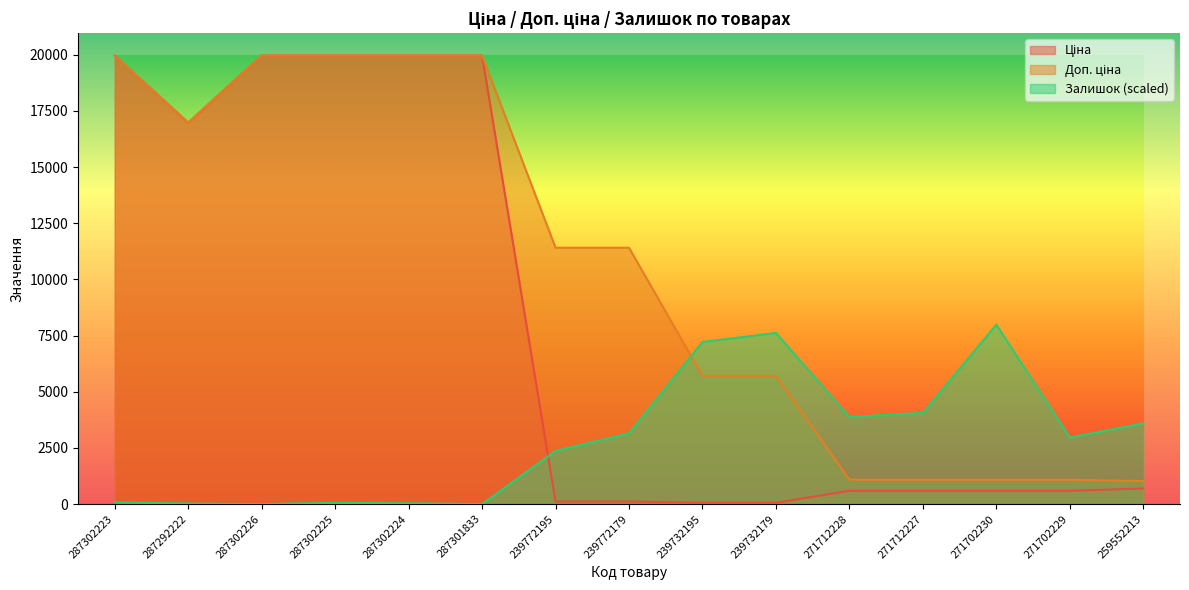

What position from the left is 287302226?

3